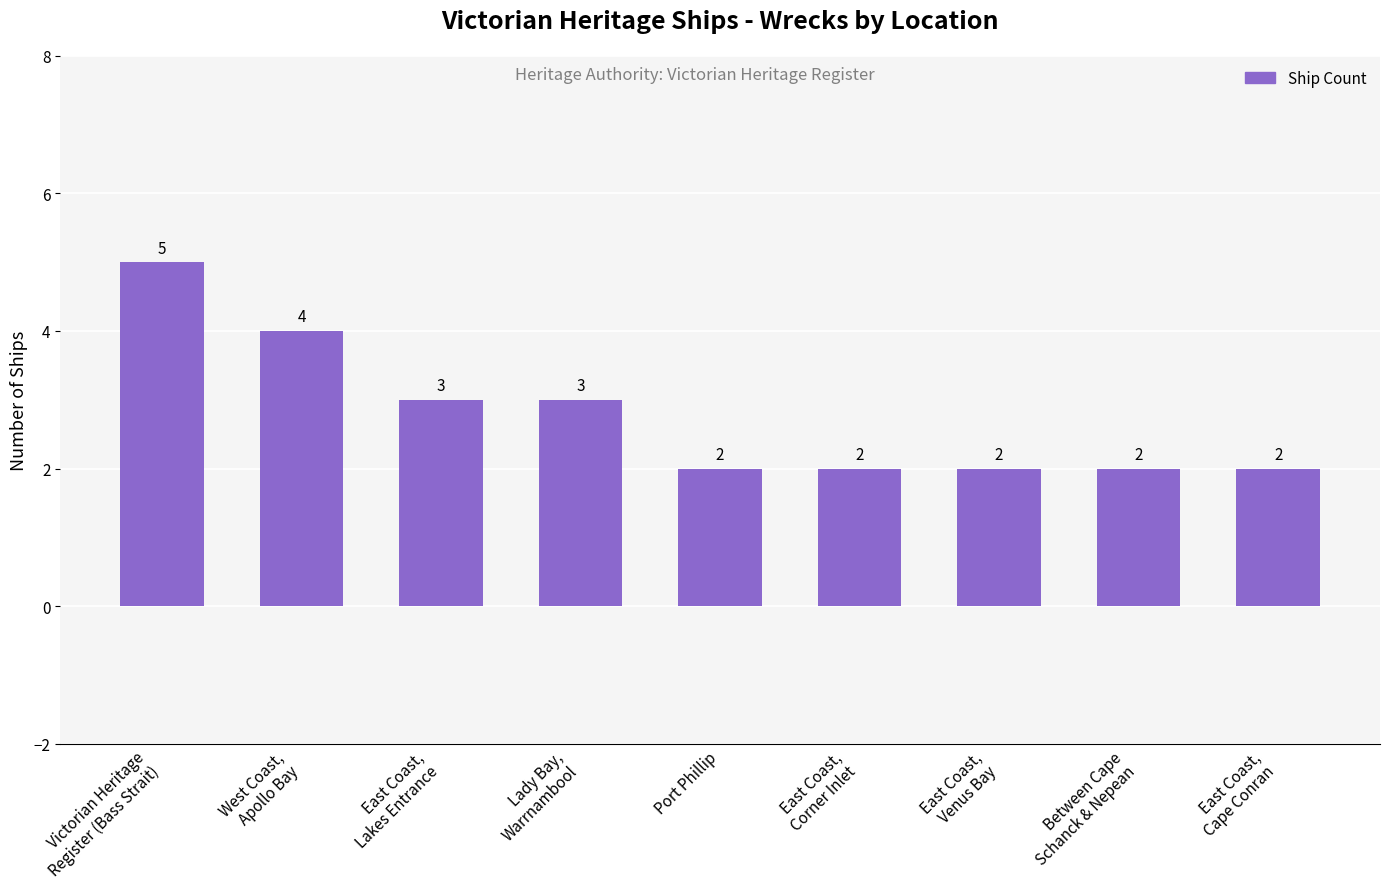

At which category does the chart reach its peak across all series?

Victorian Heritage
Register (Bass Strait)